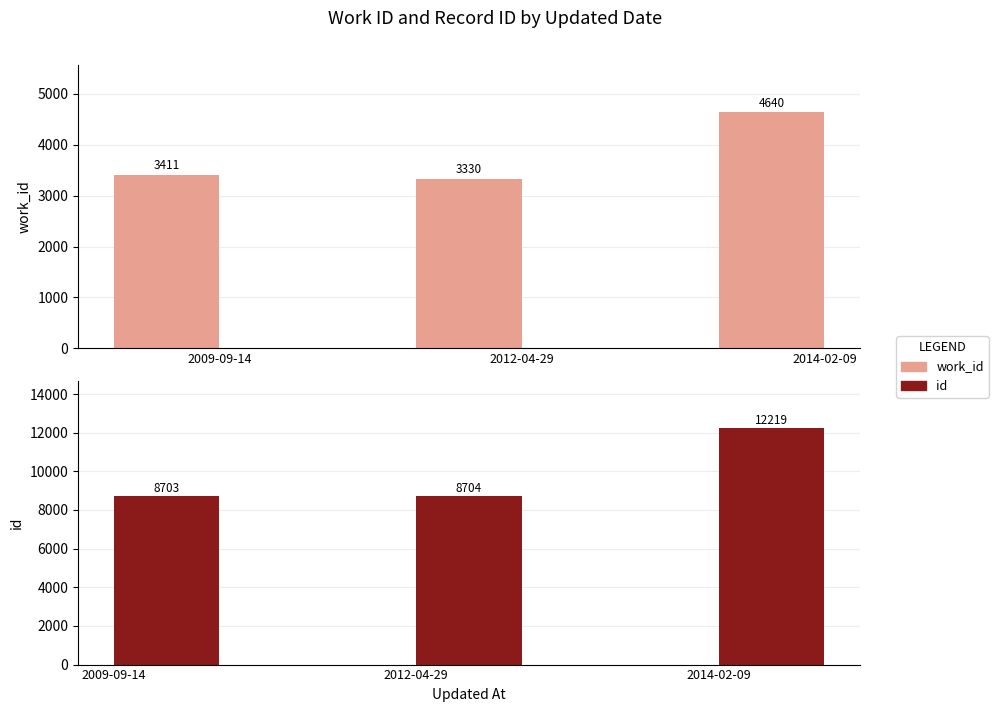

What is the total value across all series at 2012-04-29?

12034